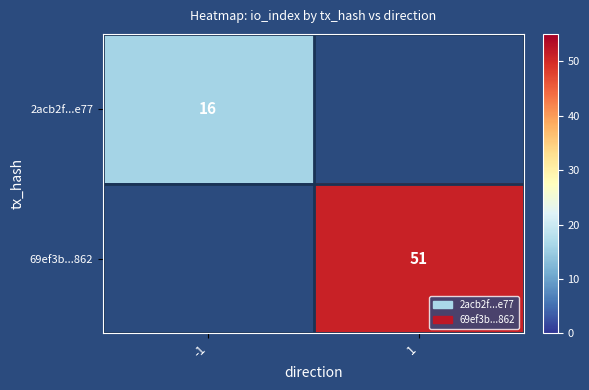

What is the minimum value shown in the chart?

16.0